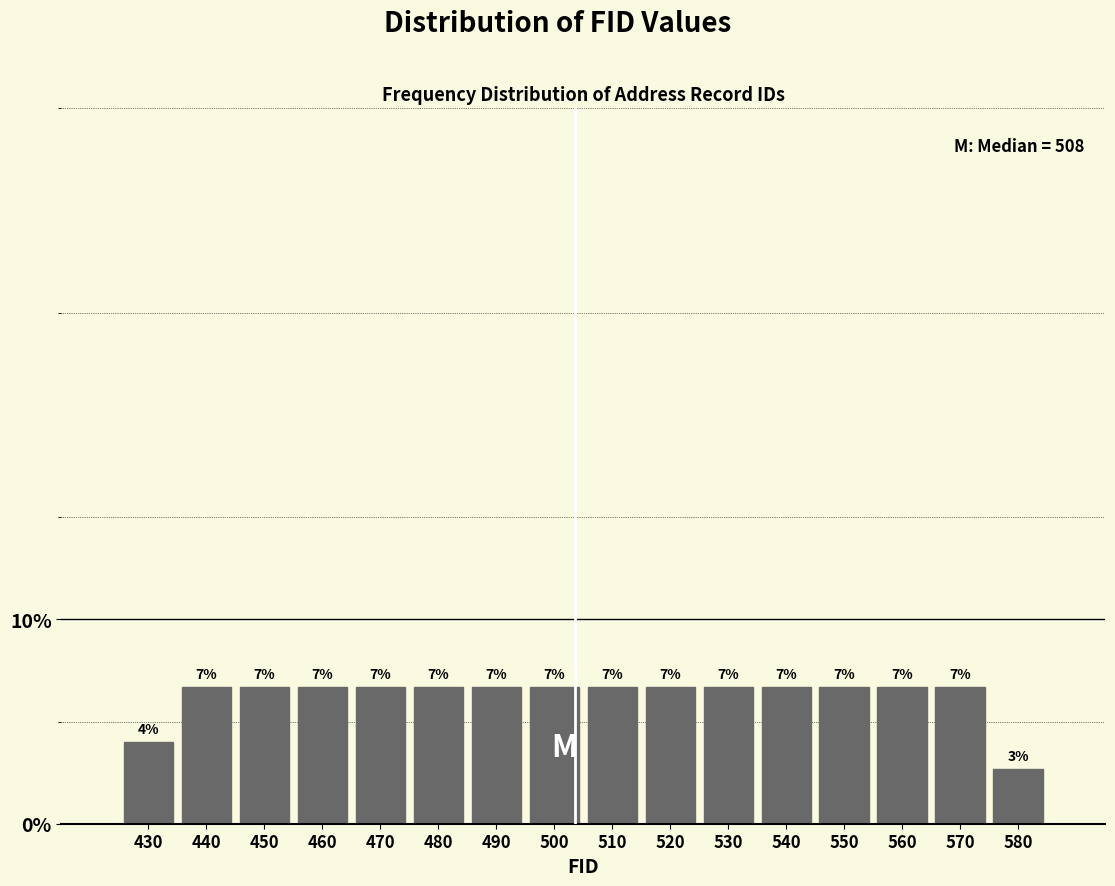

Does the chart contain any negative values?

No